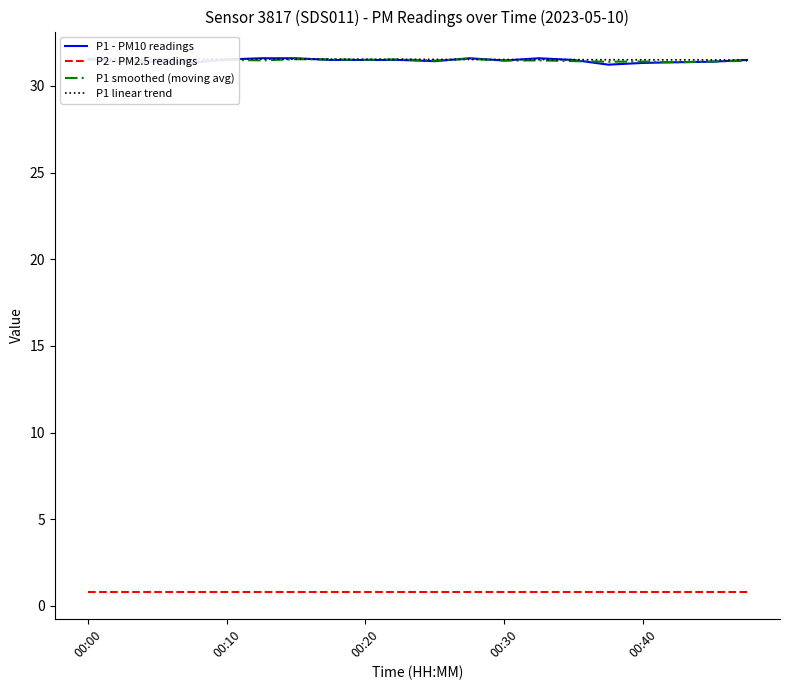

How many data points does each series have?

20